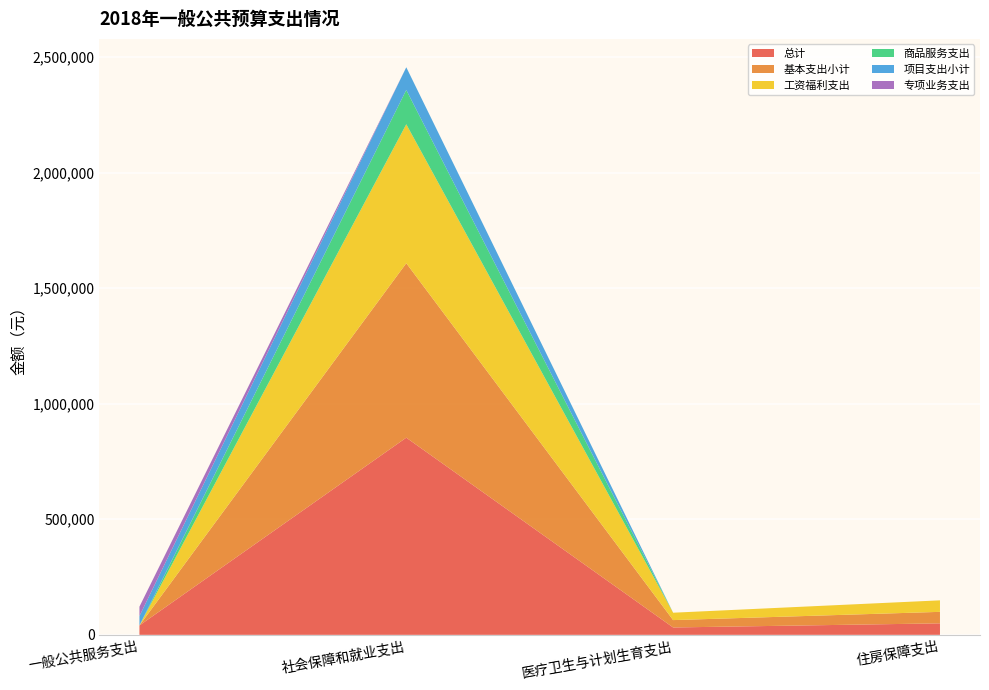

Reading right to left, what are all the values shown in this chart?

总计: 49762.4	31930.9	853157.6	40640.0
基本支出小计: 49762.4	31930.9	754902.6	0.0
工资福利支出: 49762.4	31930.9	601101.2	0.0
商品服务支出: 0.0	0.0	148380.9	0.0
项目支出小计: 0.0	0.0	98255.0	40640.0
专项业务支出: 0.0	0.0	0.0	40640.0